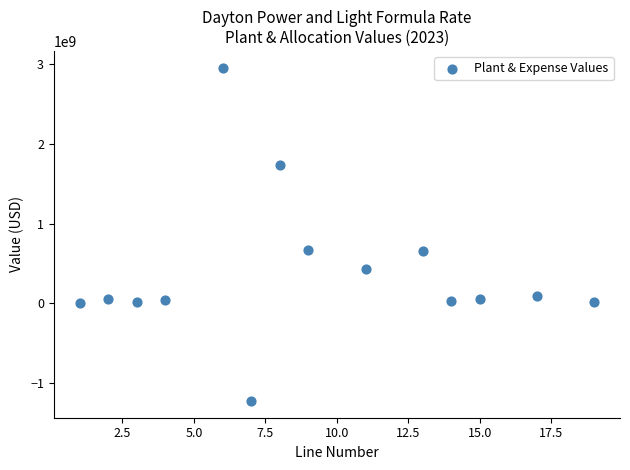

What is the range of Y values (max minus min)?

4182998177.8